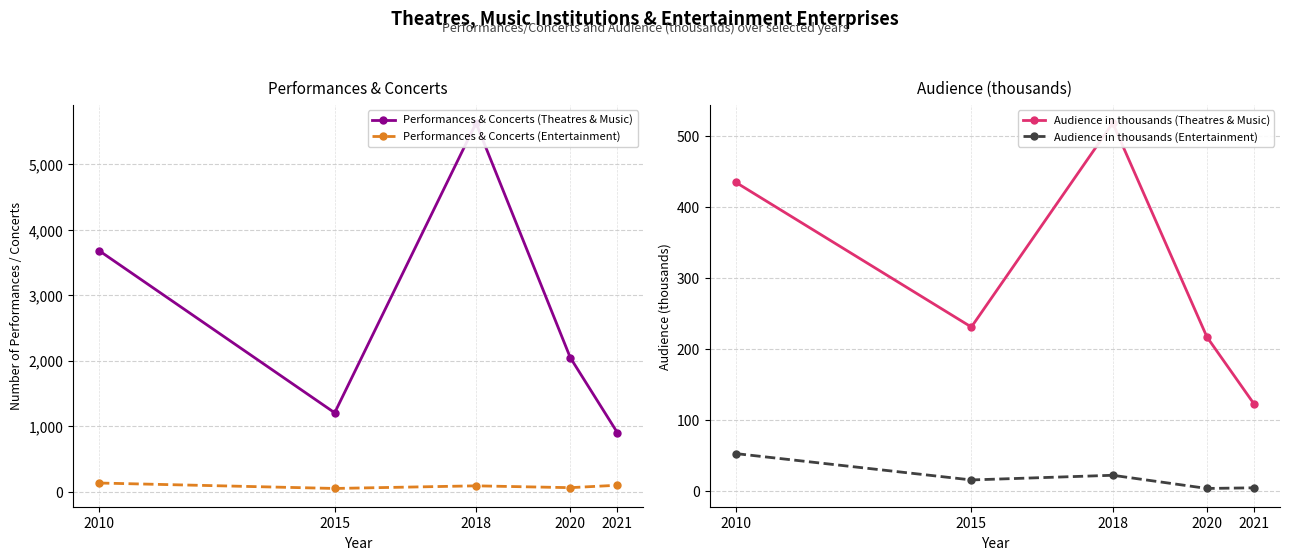

At which category is the sum across all series the highest?

2018